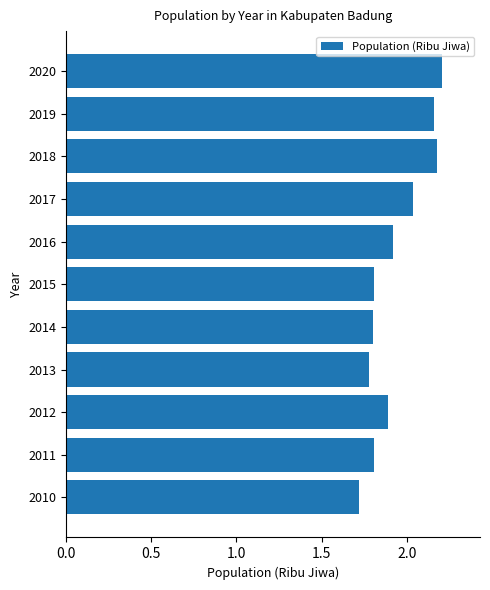

What is the change in value from 2013 to 2018?

+0.4